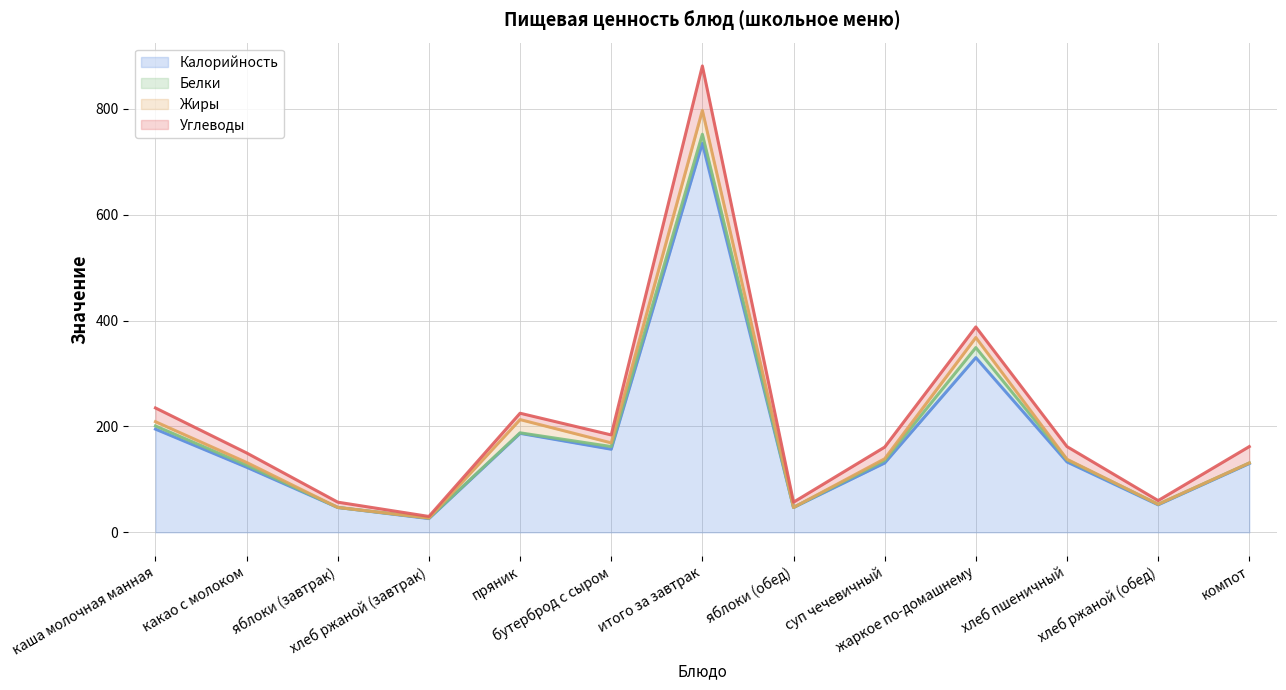

Reading right to left, extract all data points from this chart.

Калорийность: компот=130	хлеб ржаной (обед)=52	хлеб пшеничный=133	жаркое по-домашнему=330	суп чечевичный=131	яблоки (обед)=47	итого за завтрак=735	бутерброд с сыром=157	пряник=187	хлеб ржаной (завтрак)=26	яблоки (завтрак)=47	какао с молоком=123	каша молочная манная=195
Белки: компот=1	хлеб ржаной (обед)=1	хлеб пшеничный=4	жаркое по-домашнему=19	суп чечевичный=5	яблоки (обед)=0	итого за завтрак=17	бутерброд с сыром=5	пряник=1	хлеб ржаной (завтрак)=1	яблоки (завтрак)=0	какао с молоком=4	каша молочная манная=6
Жиры: компот=0	хлеб ржаной (обед)=0	хлеб пшеничный=1	жаркое по-домашнему=19	суп чечевичный=3	яблоки (обед)=0	итого за завтрак=45	бутерброд с сыром=7	пряник=25	хлеб ржаной (завтрак)=0	яблоки (завтрак)=0	какао с молоком=5	каша молочная манная=8
Углеводы: компот=31	хлеб ржаной (обед)=7	хлеб пшеничный=24	жаркое по-домашнему=20	суп чечевичный=22	яблоки (обед)=10	итого за завтрак=84	бутерброд с сыром=15	пряник=12	хлеб ржаной (завтрак)=3	яблоки (завтрак)=10	какао с молоком=18	каша молочная манная=26